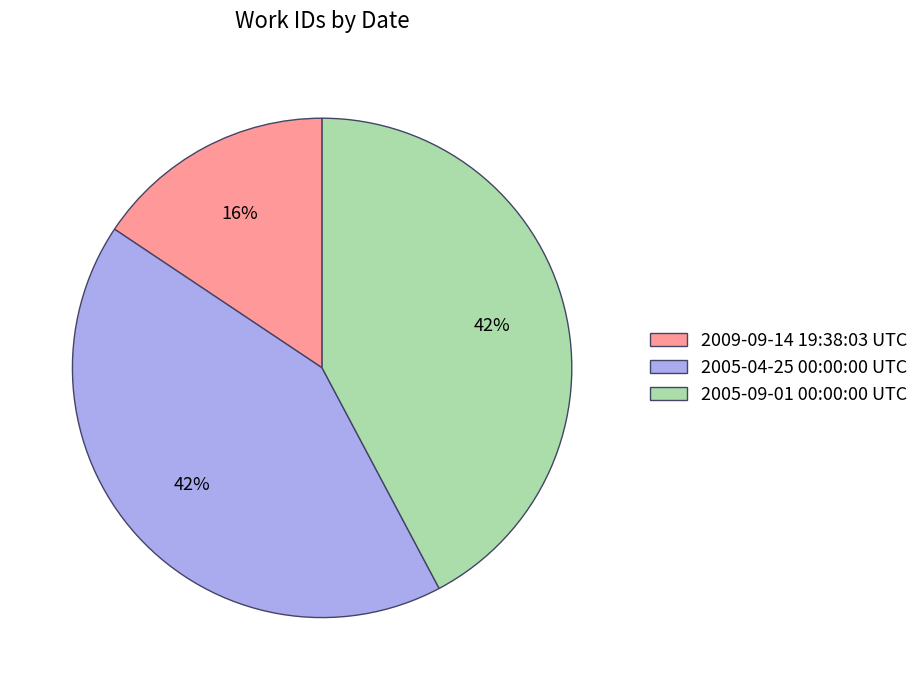

Which category has the smallest portion of the pie?

2009-09-14 19:38:03 UTC